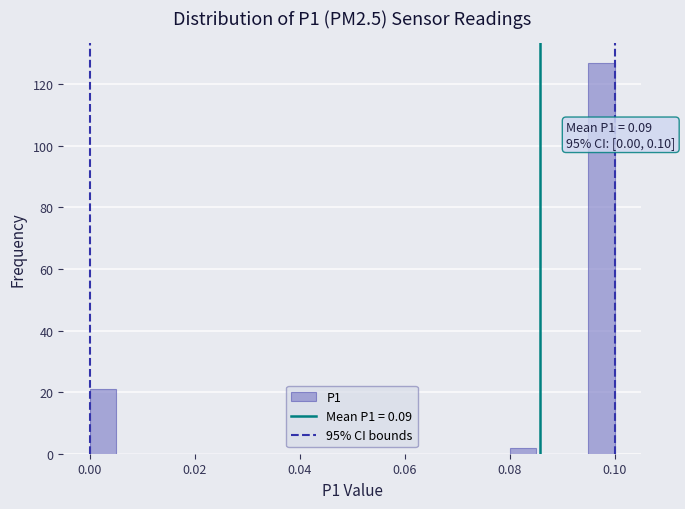

Around what value on the x-axis is the tallest bar? Give the approximate position of its centre, as read against the axis.

0.098